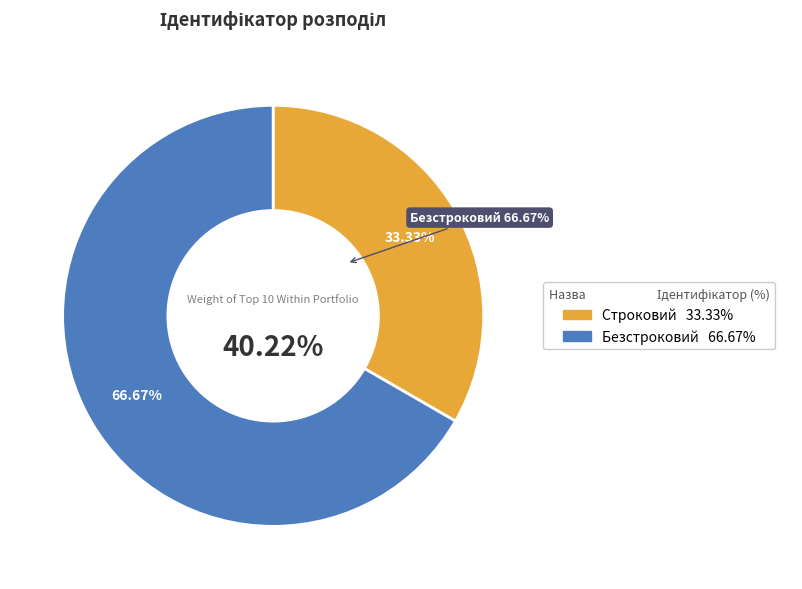

To the nearest percent, what is the combined percentage of Строковий and Безстроковий?

100%